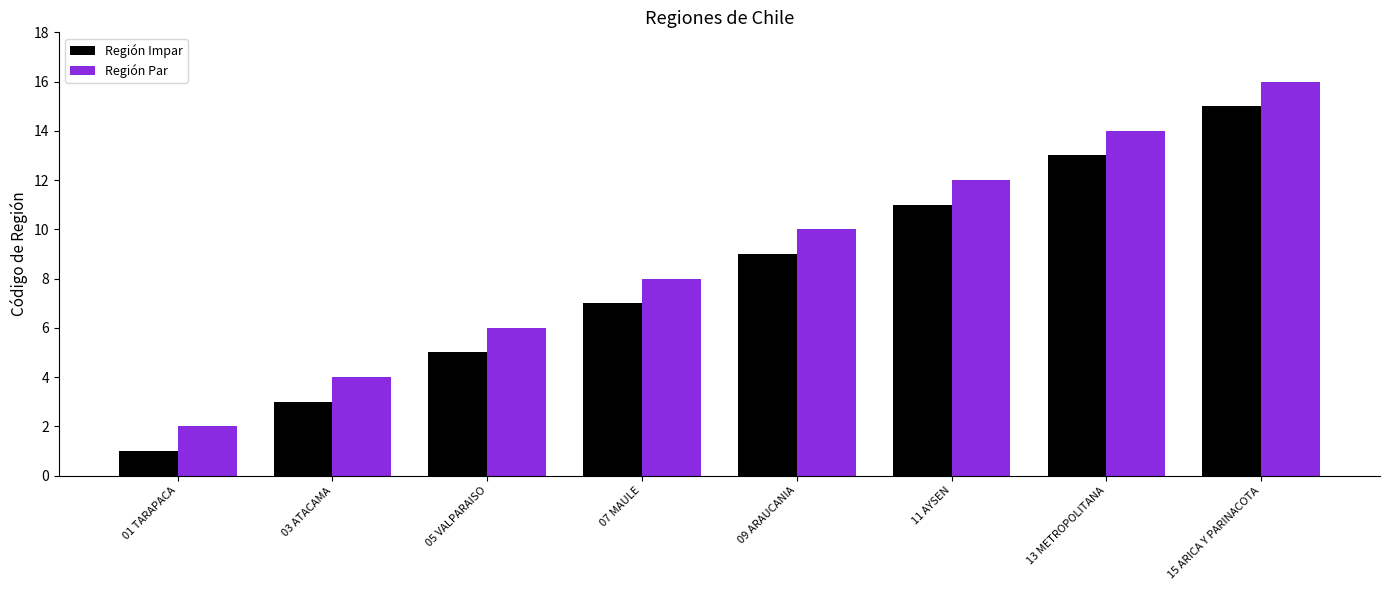

Which series has the largest total across all categories?

Región Par